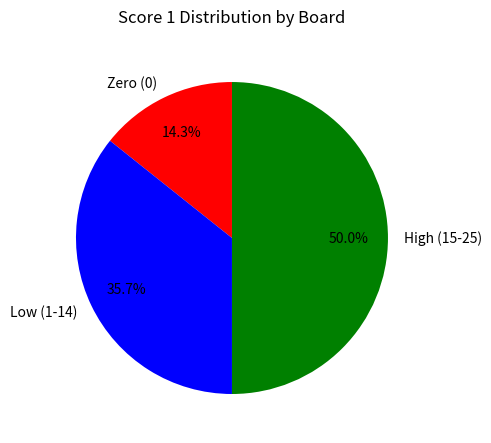

Does Low (1-14) represent more than half of the total?

No